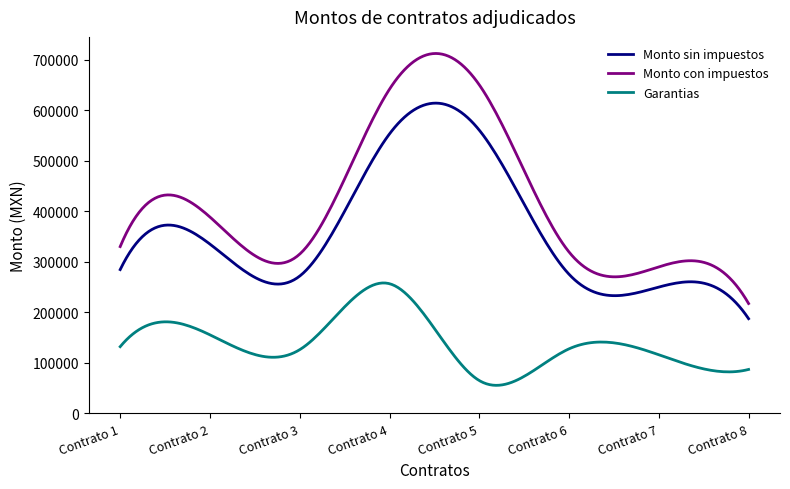

How many series are shown in this chart?

3